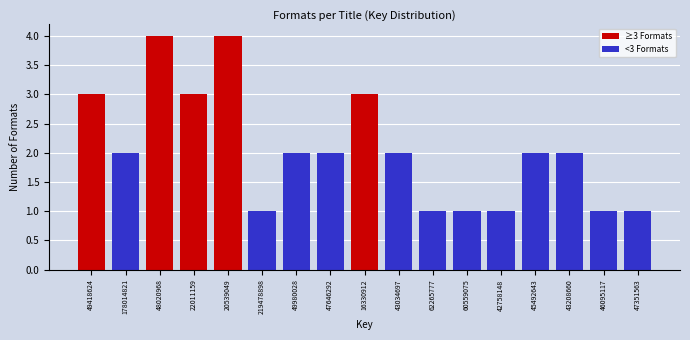

Reading right to left, what are all the values shown in this chart?

47351563=1	46095117=1	43208660=2	45492643=2	42758148=1	60559075=1	62265777=1	43034697=2	16330912=3	47646292=2	49980028=2	219478898=1	20539049=4	22011159=3	48020968=4	178014821=2	49418624=3